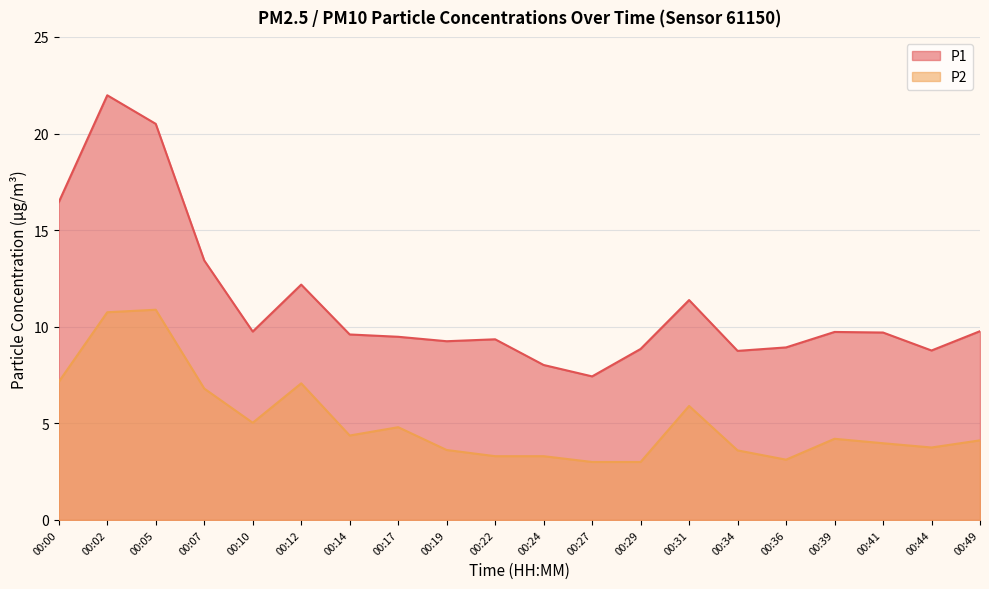

What is the value of the P2 point at the 4th from the left?

6.8